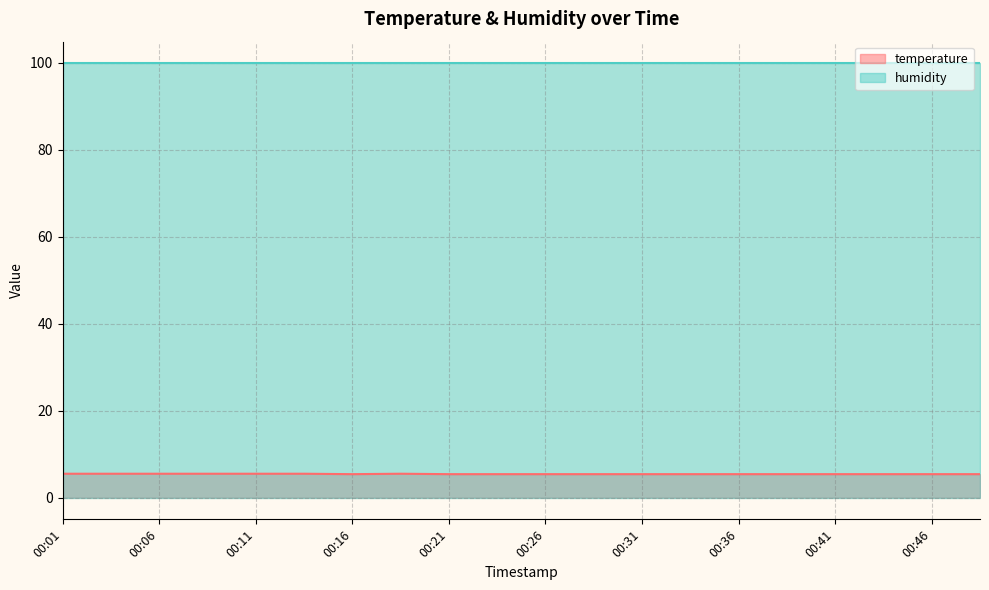

How many interior local valleys (lower than both neighbors) does the data have?

1